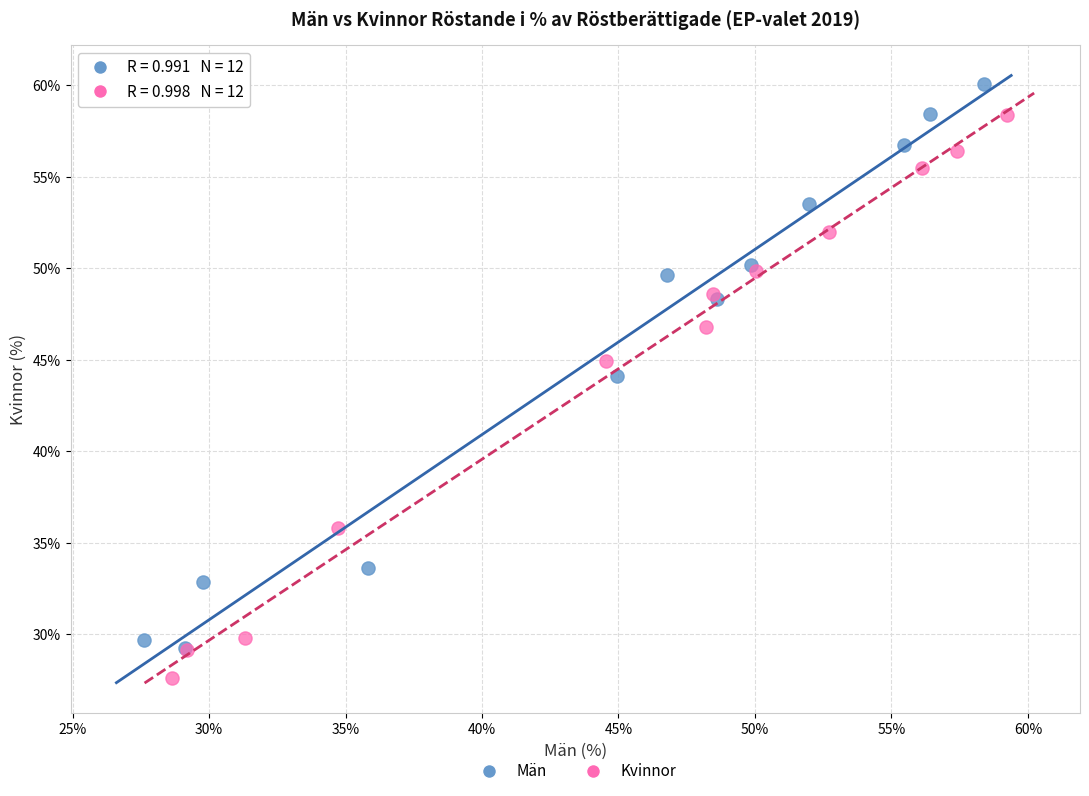

Which series contains the lowest Y value?

Kvinnor